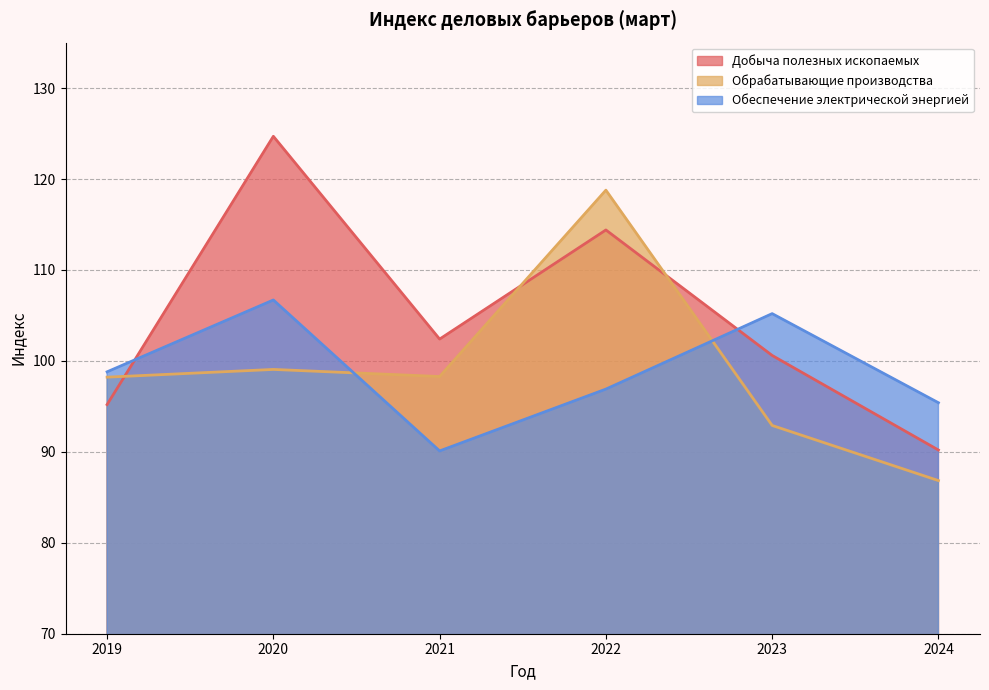

Reading left to right, list all the values displayed in this chart.

Добыча полезных ископаемых: 2019=95.2	2020=124.7	2021=102.4	2022=114.4	2023=100.6	2024=90.2
Обрабатывающие производства: 2019=98.2	2020=99.1	2021=98.3	2022=118.8	2023=92.9	2024=86.8
Обеспечение электрической энергией: 2019=98.8	2020=106.7	2021=90.1	2022=96.9	2023=105.2	2024=95.4